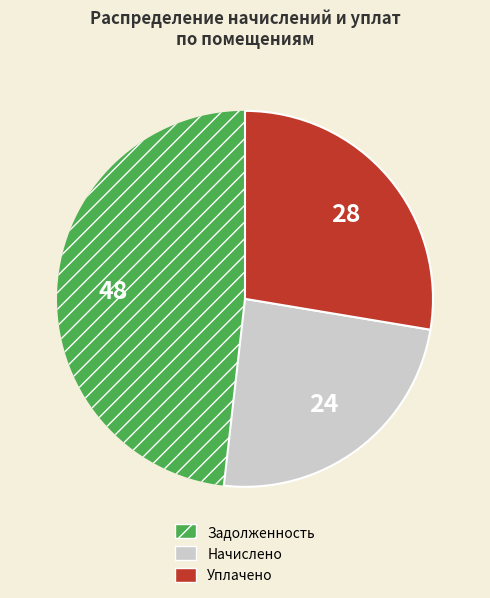

Is there any slice that represents more than half of the pie?

No